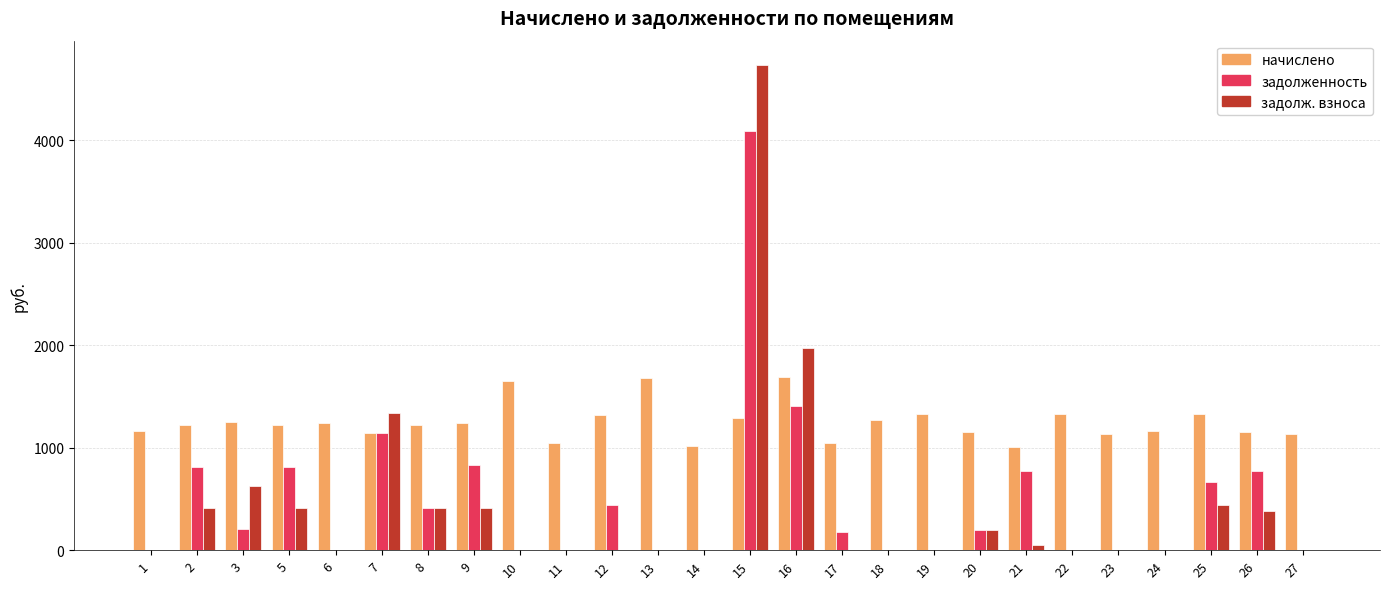

What is the sum of all начислено values?

32488.1